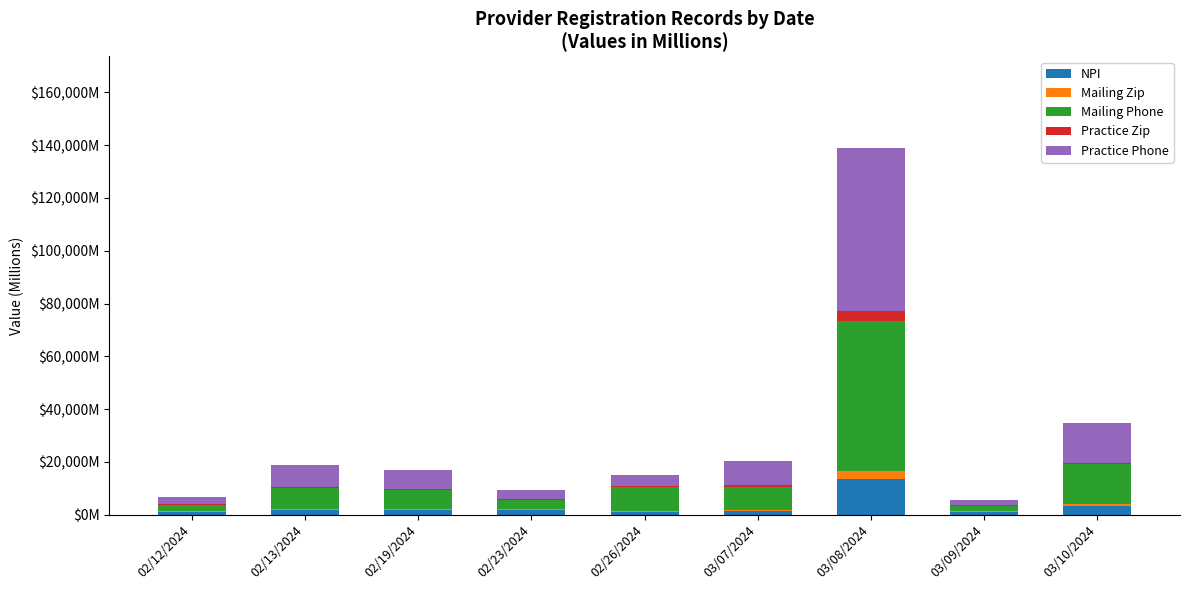

What is the difference between the Practice Zip values at 02/23/2024 and 02/26/2024?

0.1